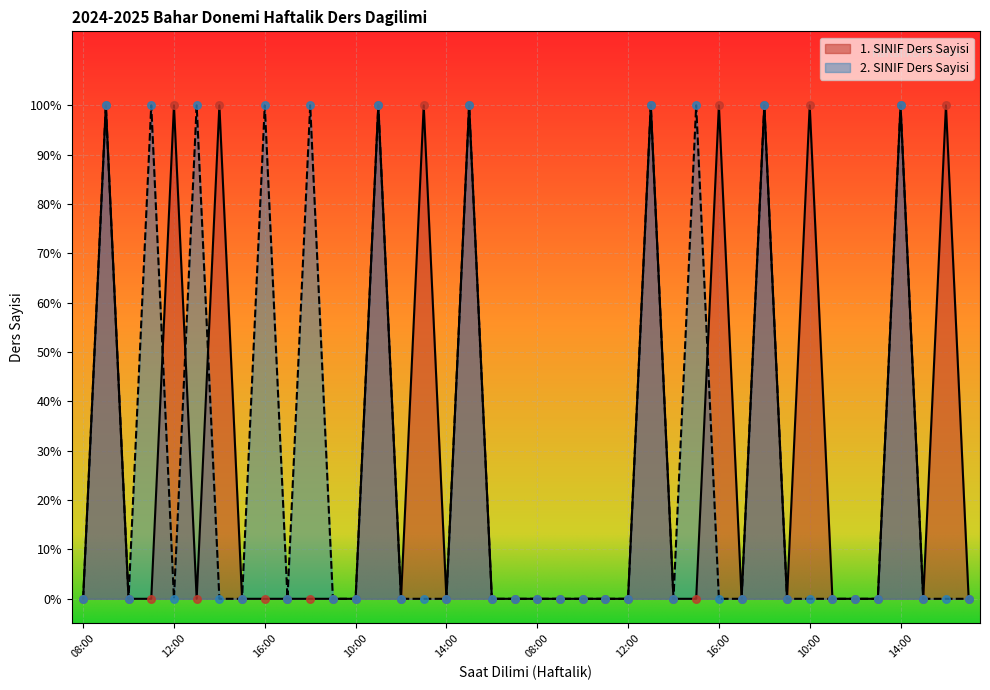

Which series has the largest total across all categories?

1. SINIF Ders Sayisi